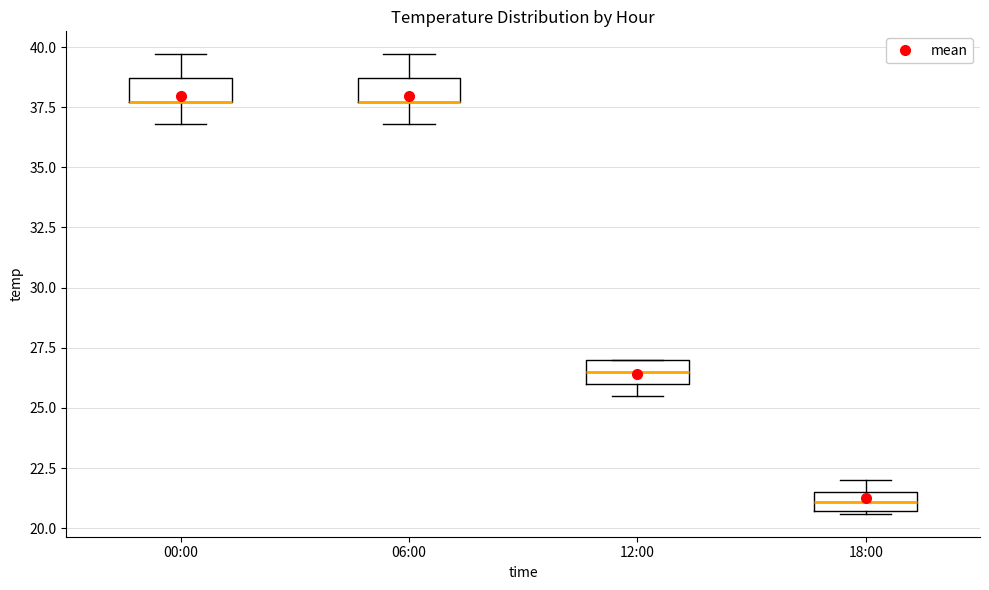

Reading left to right, read every box against the y-axis: the position of its median line, the range the box covers, and the ends of its whiskers. The values are not printed on the chart, so give them approximately, as read against the axis.

00:00: median 37.5 (drawn on the box's lower edge), box 37.5 to 38.5, whiskers 37.0 to 39.5
06:00: median 37.5 (drawn on the box's lower edge), box 37.5 to 38.5, whiskers 37.0 to 39.5
12:00: median 26.5, box 26.0 to 27.0, whiskers 25.5 to 27.0
18:00: median 21.0, box 20.5 to 21.5, whiskers 20.5 to 22.0